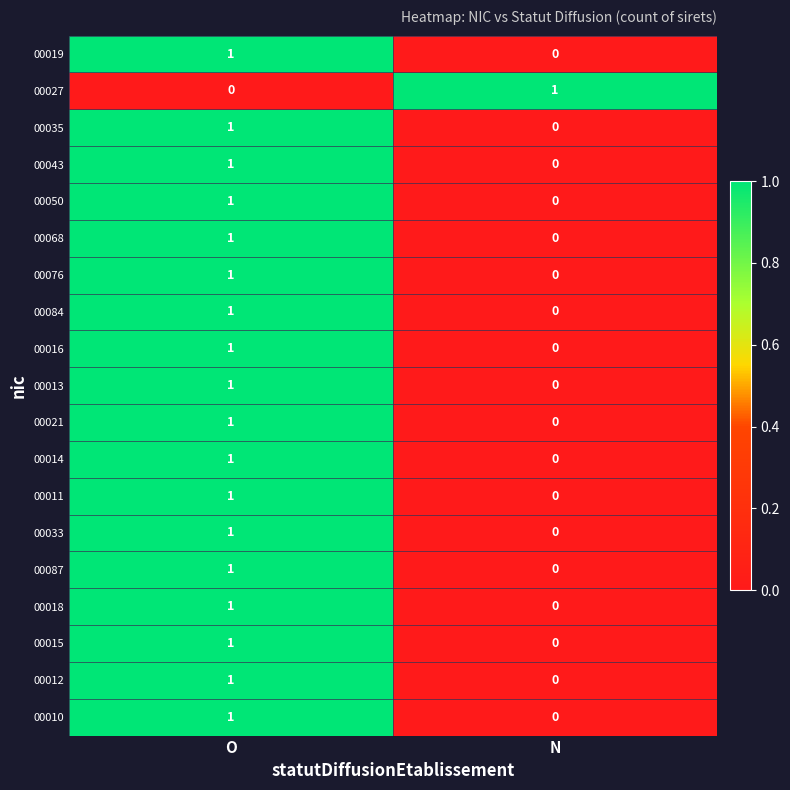

The 00043 series shows 1 at O. True or false?

True